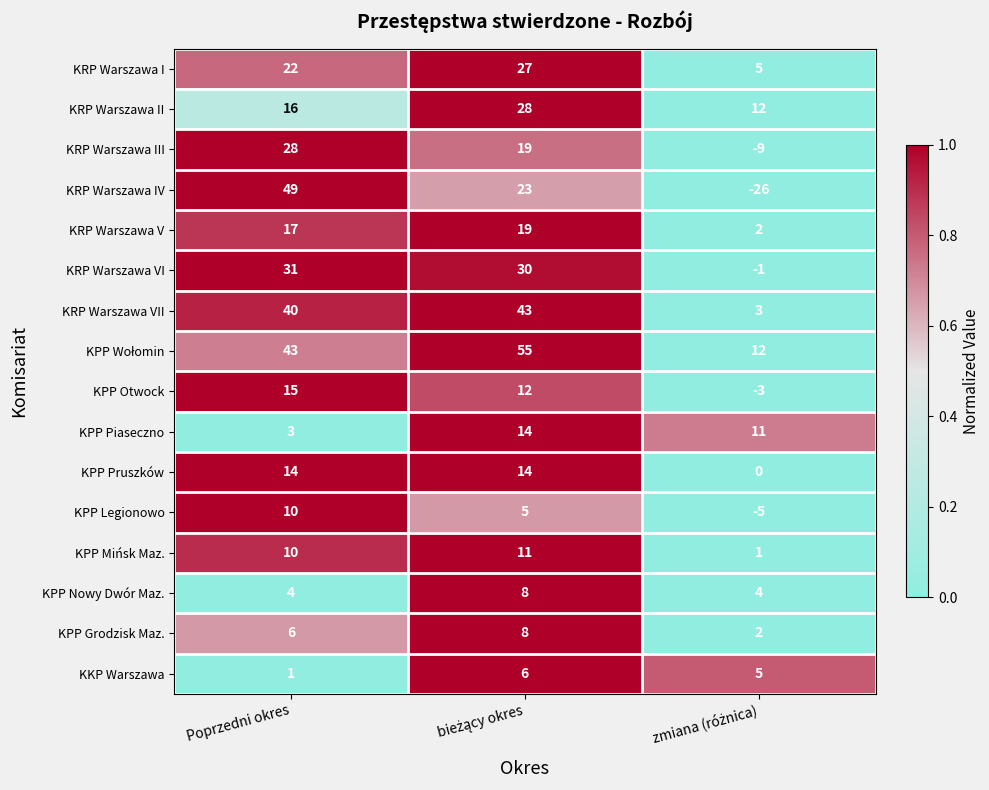

What is the greatest value displayed?

55